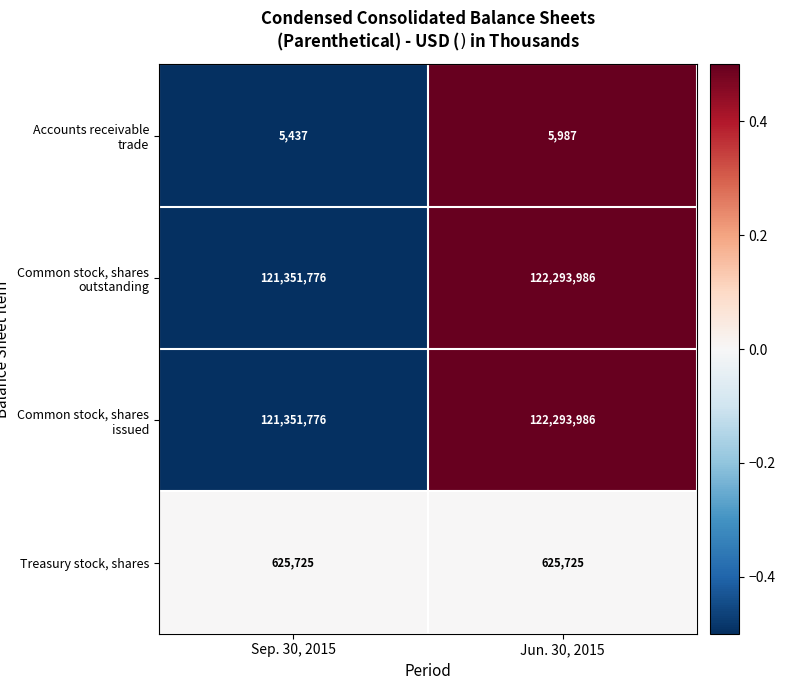

Which category has the lowest value in the Common stock, shares issued series?

Sep. 30, 2015